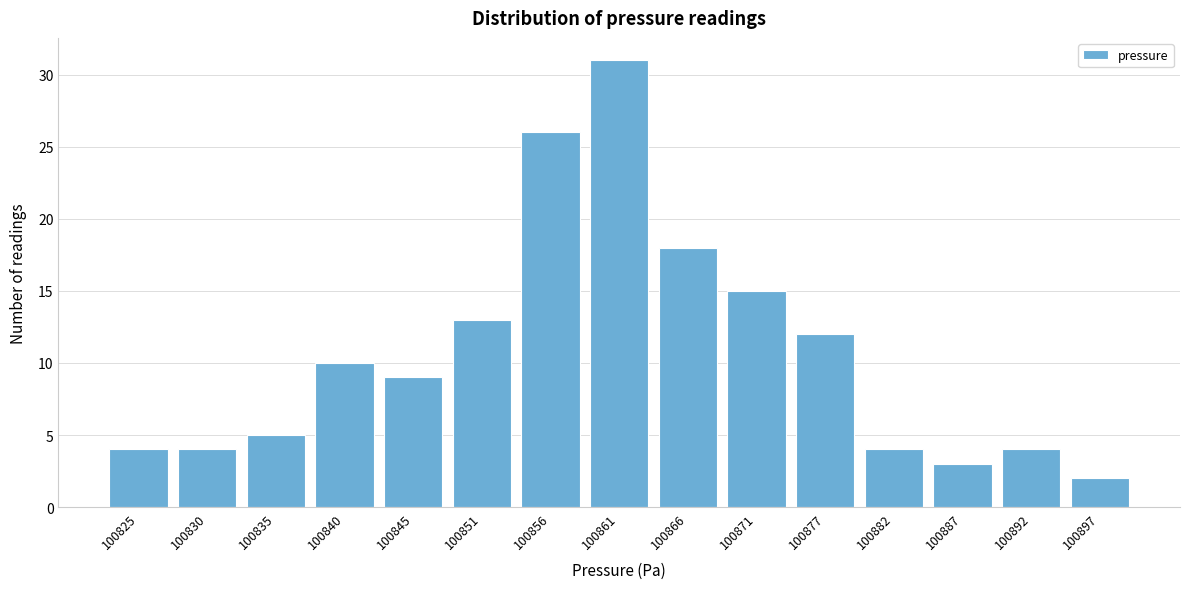

Reading right to left, list all the values displayed in this chart.

2	4	3	4	12	15	18	31	26	13	9	10	5	4	4